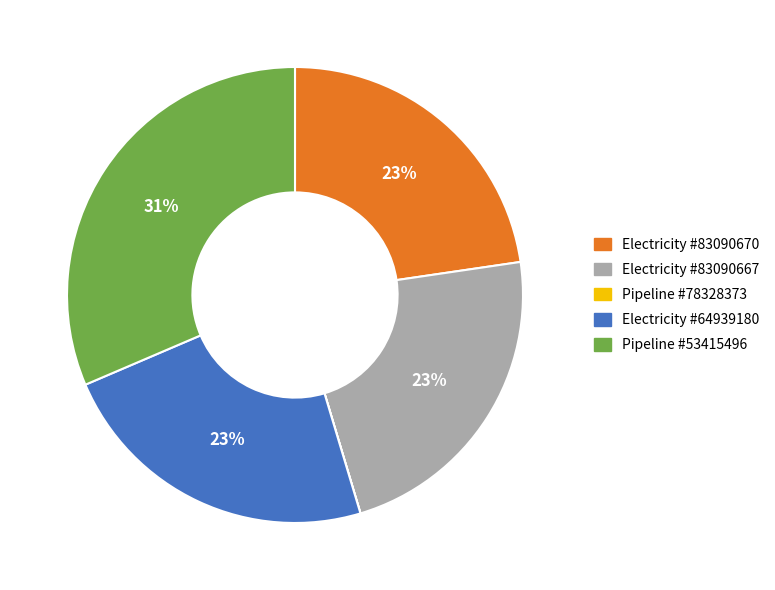

To the nearest percent, what is the average slice percentage?

20%